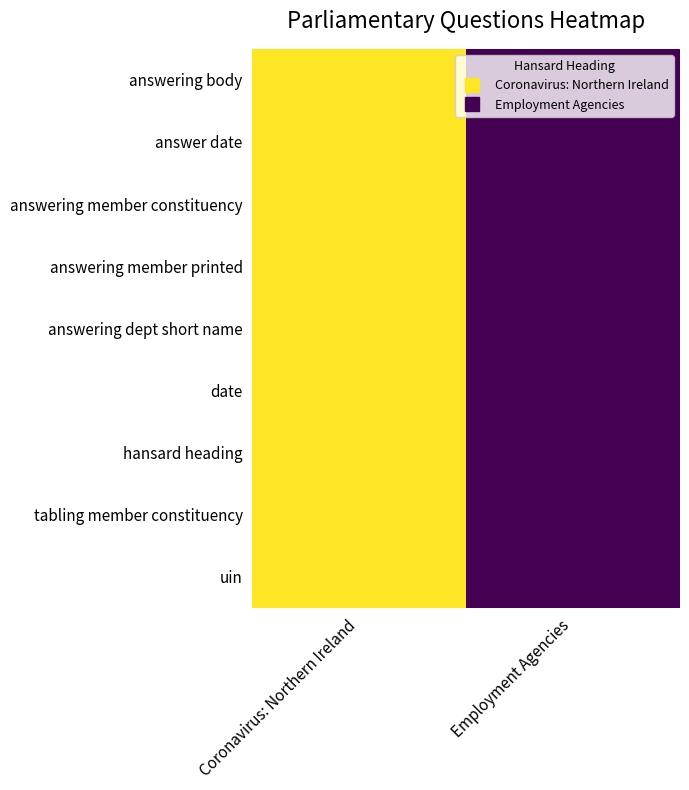

Between Employment Agencies and Coronavirus: Northern Ireland, which is larger?

Coronavirus: Northern Ireland